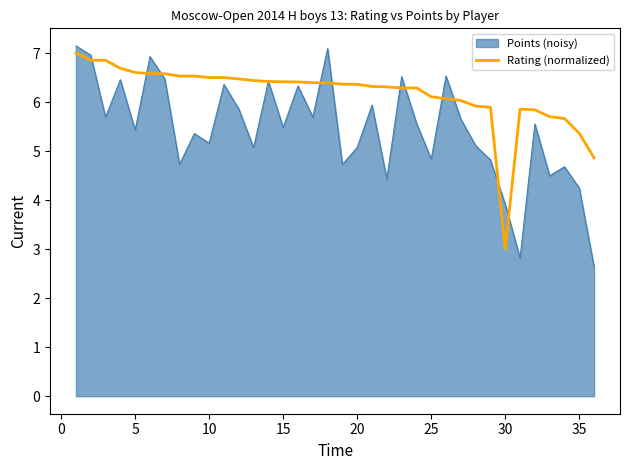

What is the maximum value for Rating (normalized)?

7.0